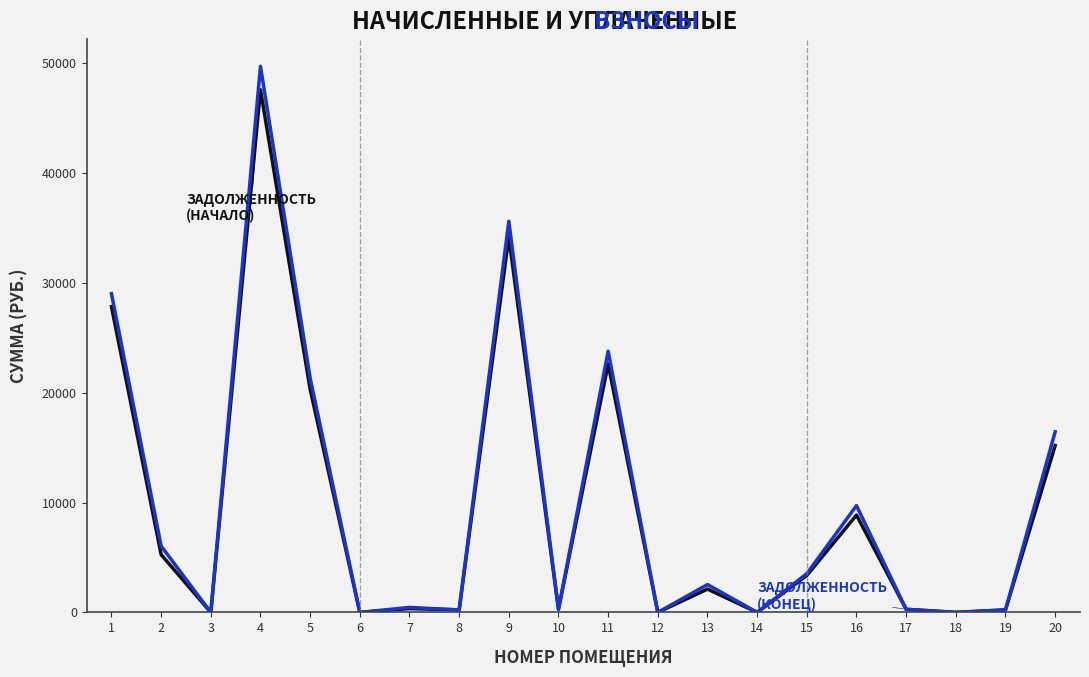

Is this an area chart (filled region under the line)?

No